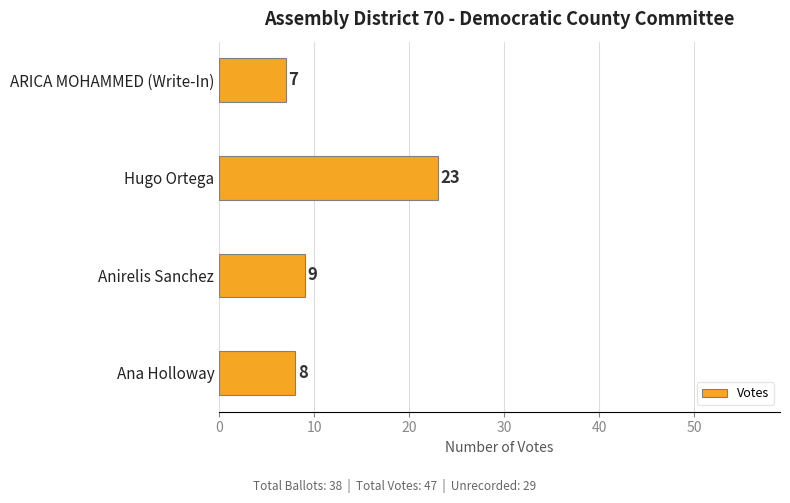

What is the difference between the maximum and second lowest values?

15